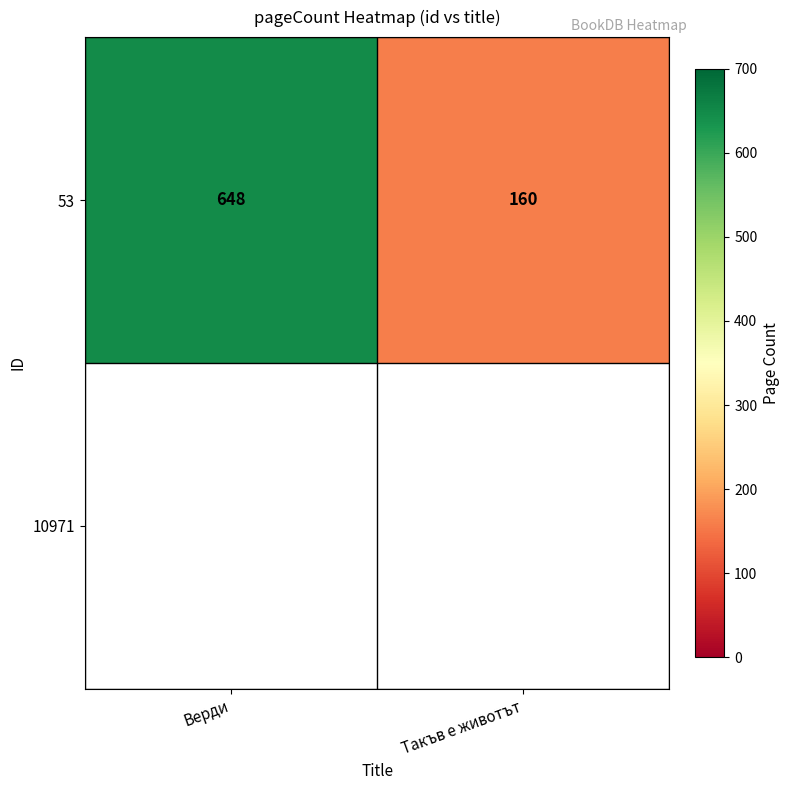

List the labels in order of value, largest first.

Верди, Такъв е животът